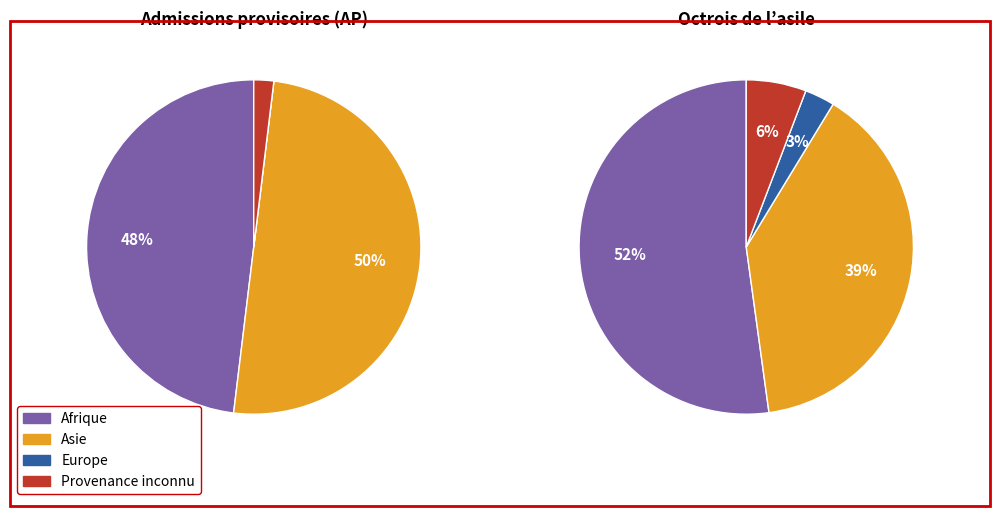

What is the total percentage of Europe and Asie?

50.0%